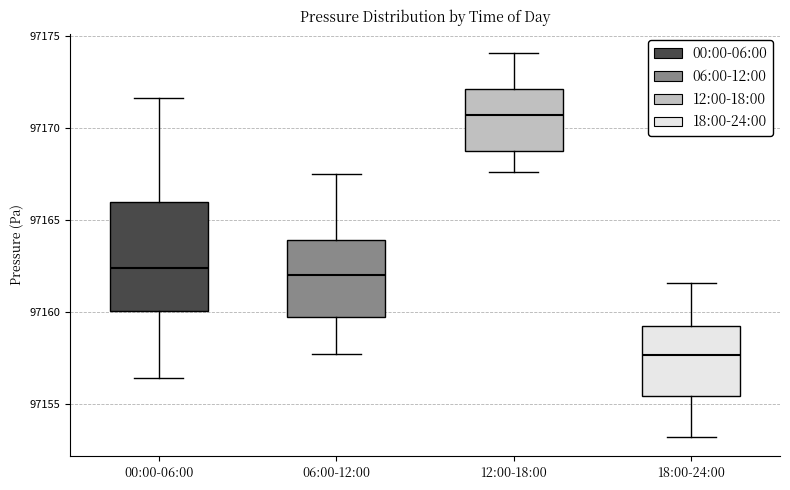

Reading left to right, read every box against the y-axis: the position of its median line, the range the box covers, and the ends of its whiskers. The values are not printed on the chart, so give them approximately, as read against the axis.

00:00-06:00: median 97162.5, box 97160.0 to 97166.0, whiskers 97156.5 to 97171.5
06:00-12:00: median 97162.0, box 97160.0 to 97164.0, whiskers 97157.5 to 97167.5
12:00-18:00: median 97170.5, box 97169.0 to 97172.0, whiskers 97167.5 to 97174.0
18:00-24:00: median 97157.5, box 97155.5 to 97159.5, whiskers 97153.0 to 97161.5